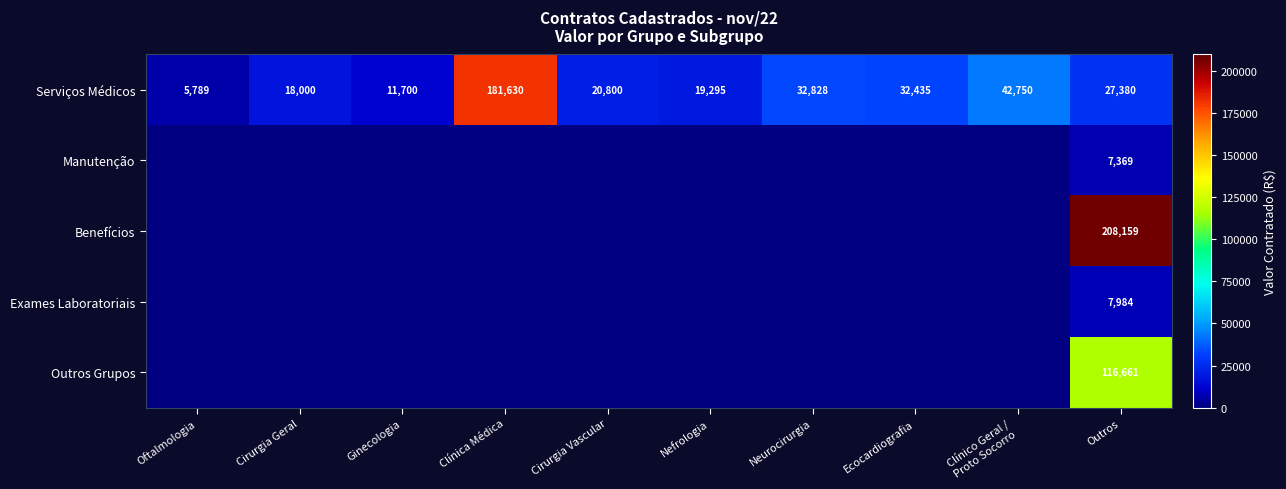

The Exames Laboratoriais series shows 7984 at Outros. True or false?

True